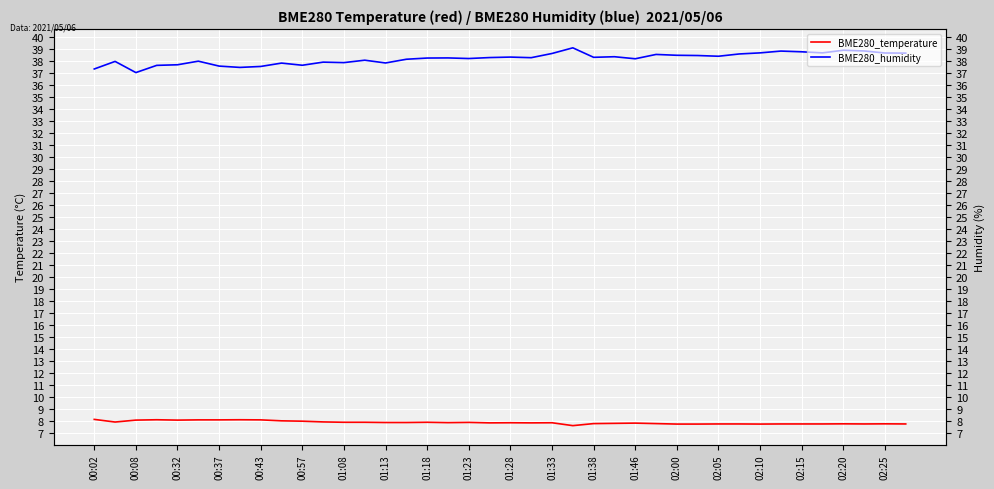

Between 01:23 and 01:38, which series saw the biggest shift?

BME280_temperature